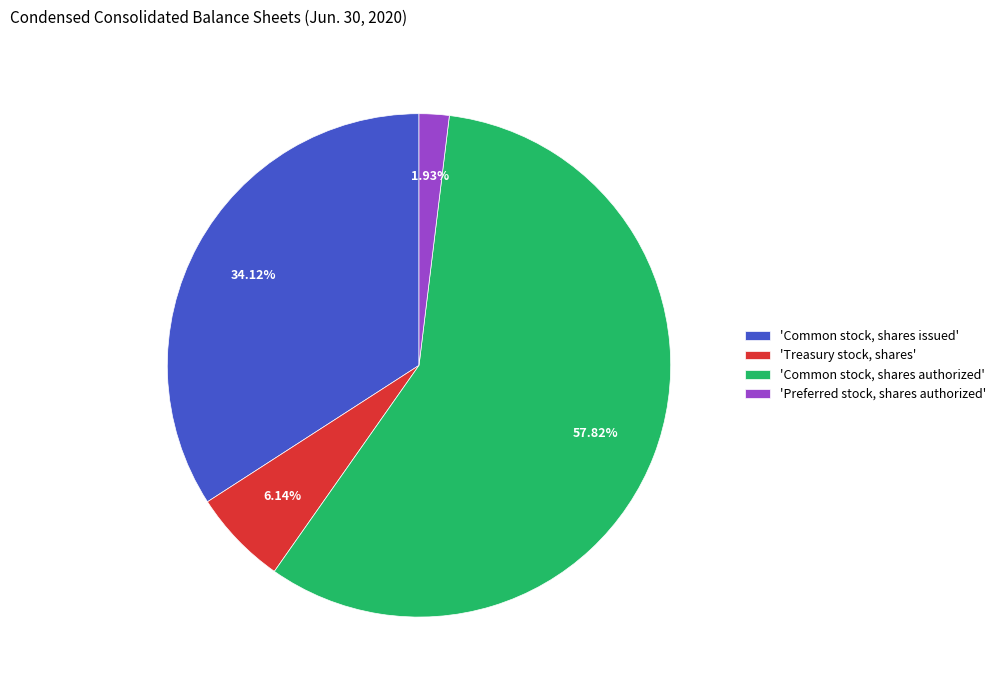

Do 'Common stock, shares issued' and 'Common stock, shares authorized' together represent more than half of the pie?

Yes